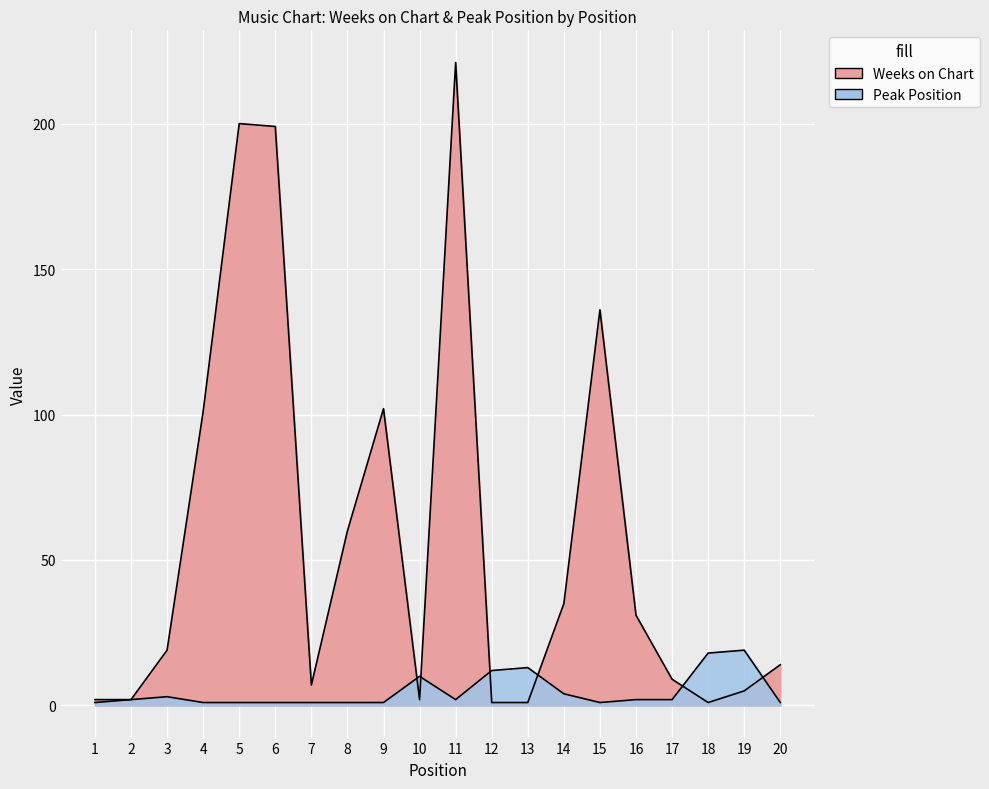

Which series ends up on top after the final intersection of Peak Position and Weeks on Chart?

Weeks on Chart